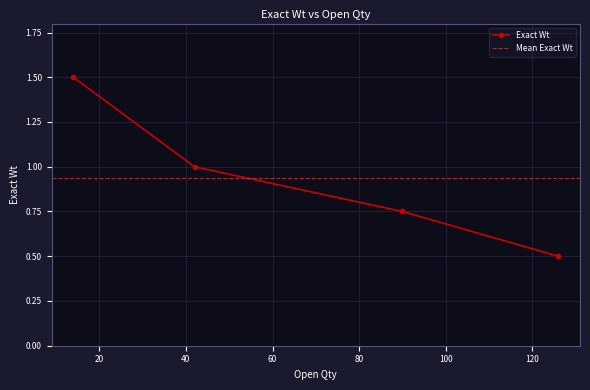

Where is the data nearest to the value 1?

42